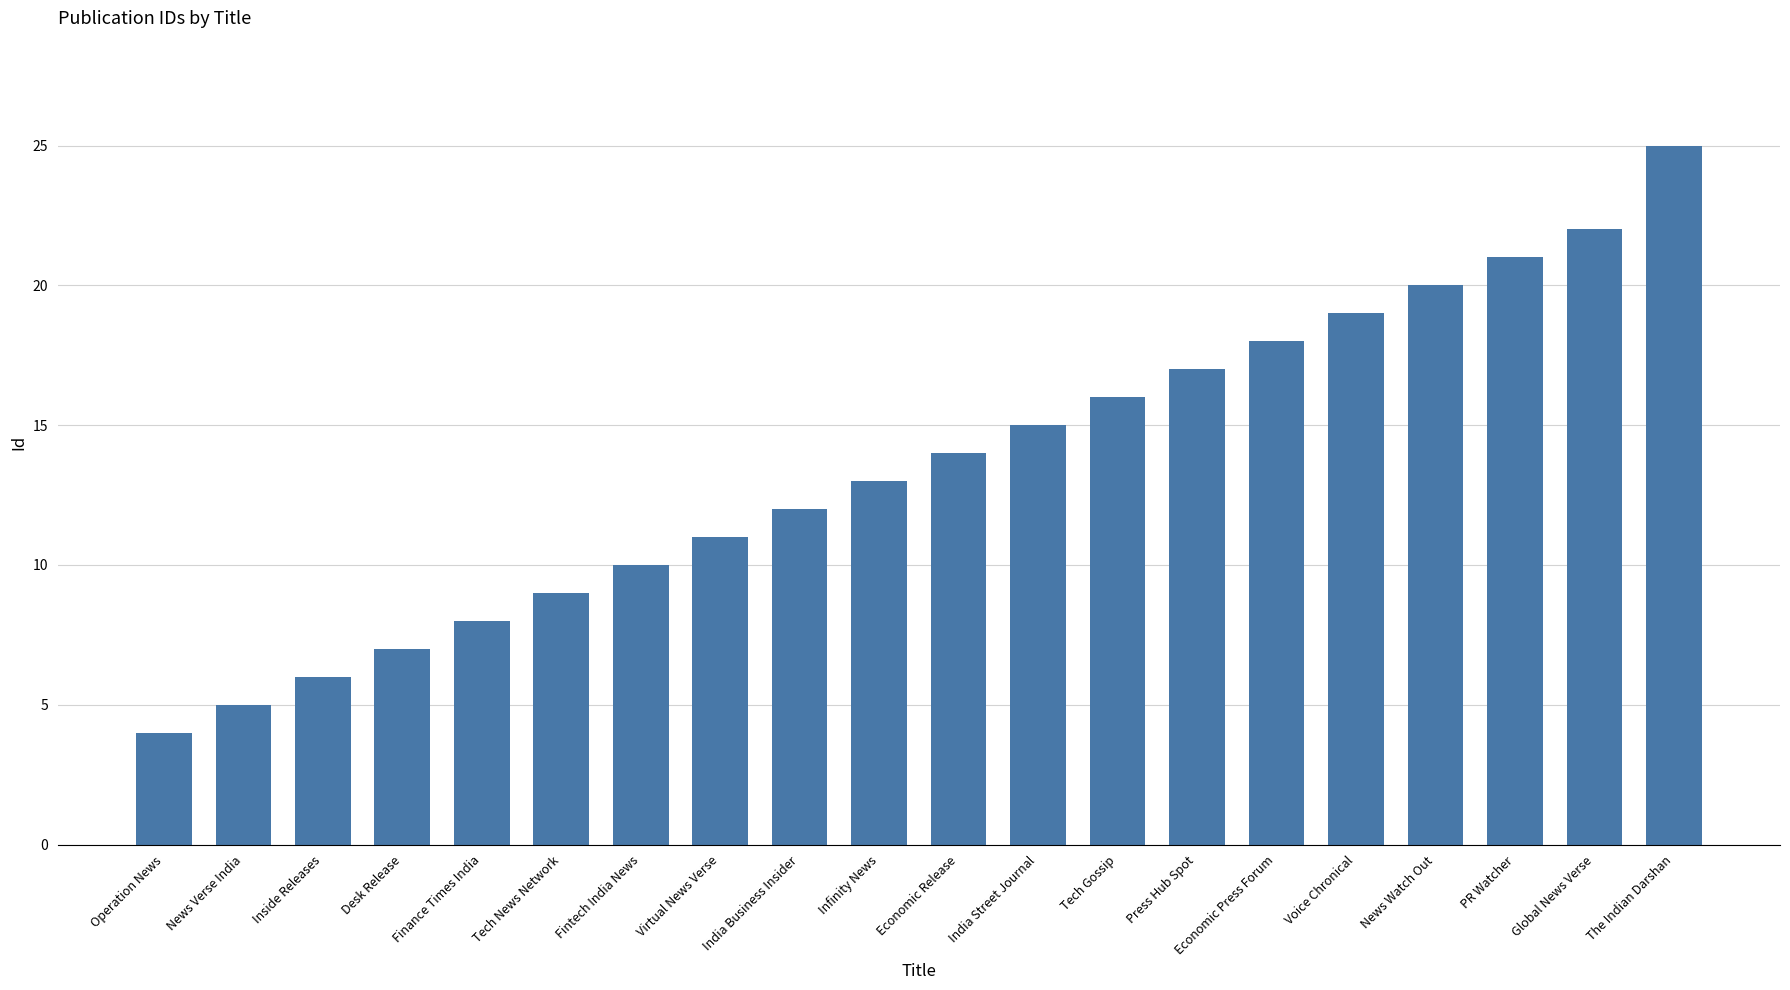

The value at Voice Chronical is 26. True or false?

False